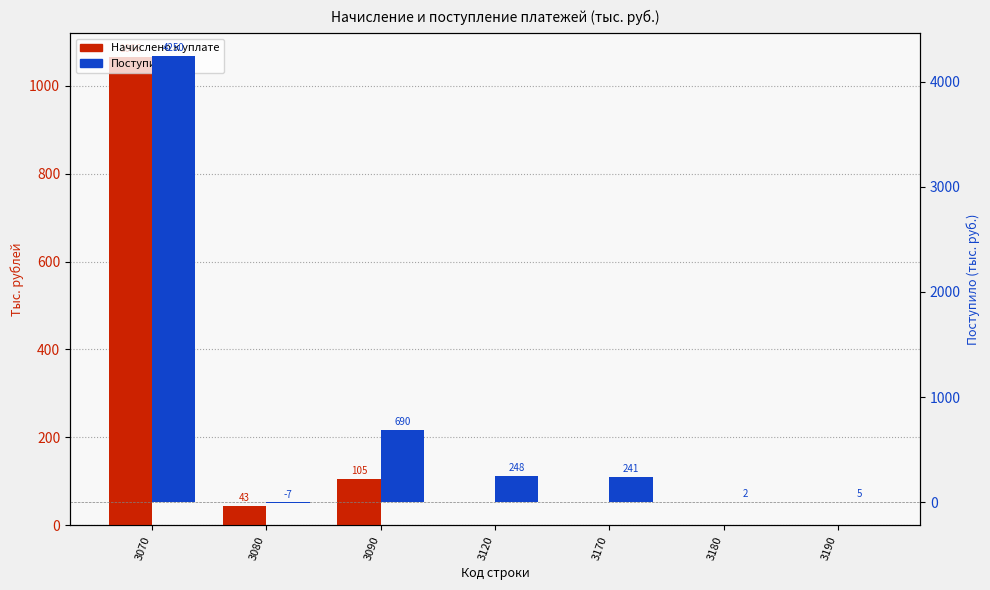

Which series has the largest total across all categories?

Поступило